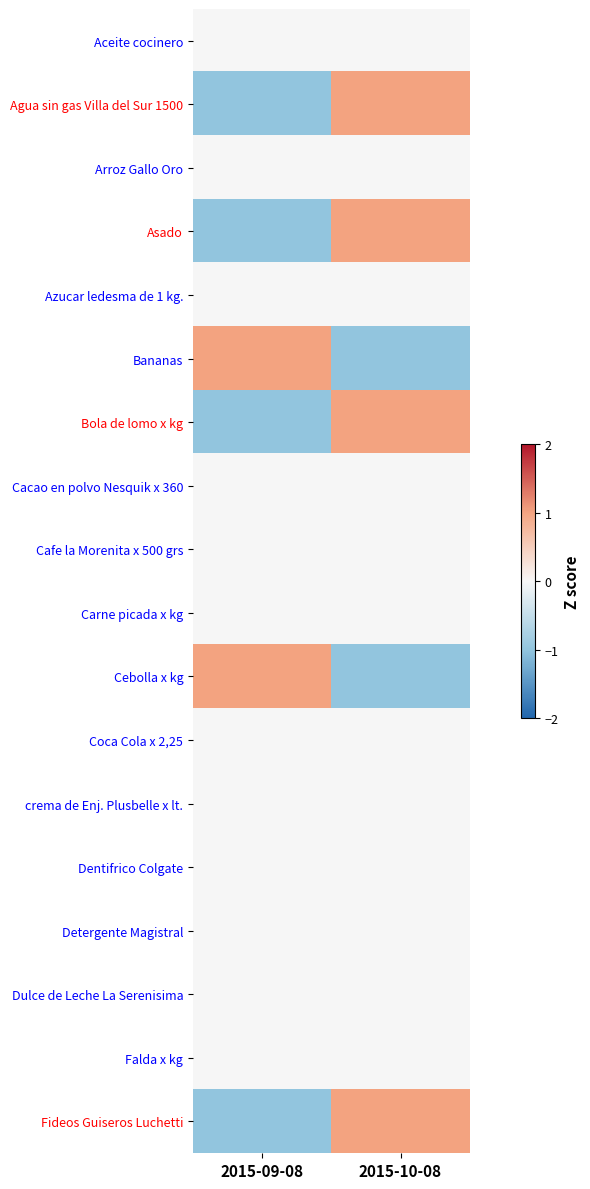

List the series in order of their peak value, highest first.

Agua sin gas Villa del Sur 1500, Asado, Bananas, Bola de lomo x kg, Cebolla x kg, Fideos Guiseros Luchetti, Aceite cocinero, Arroz Gallo Oro, Azucar ledesma de 1 kg., Cacao en polvo Nesquik x 360, Cafe la Morenita x 500 grs, Carne picada x kg, Coca Cola x 2,25, crema de Enj. Plusbelle x lt., Dentifrico Colgate, Detergente Magistral, Dulce de Leche La Serenisima, Falda x kg